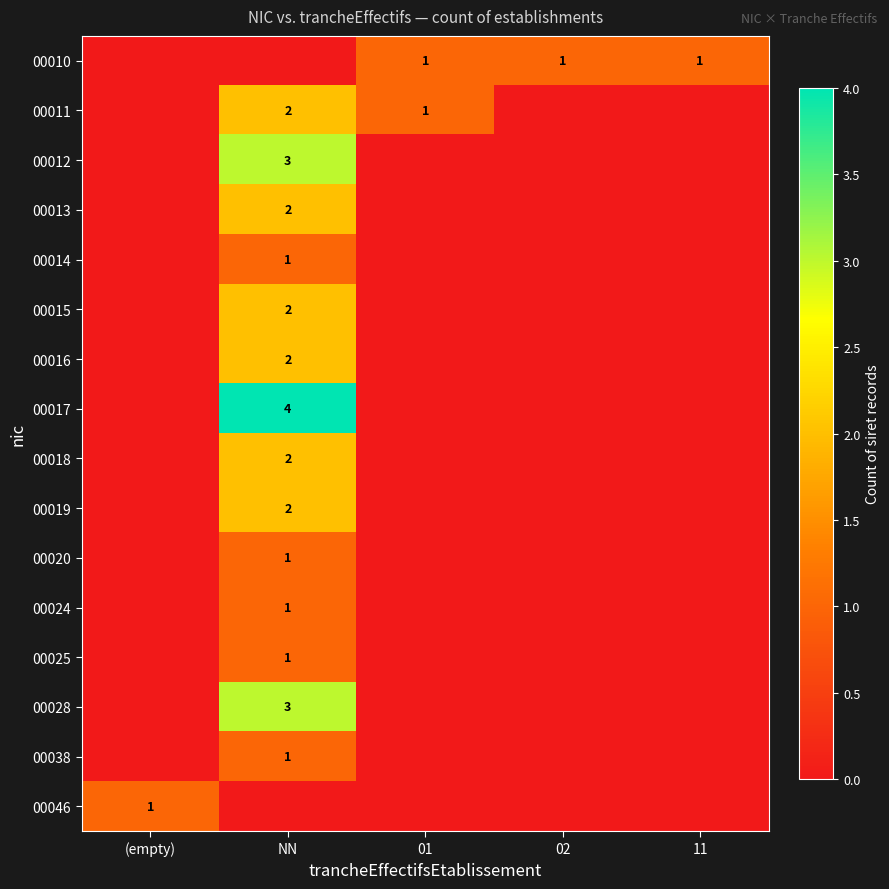

The value of 00015 at NN is 3. True or false?

False